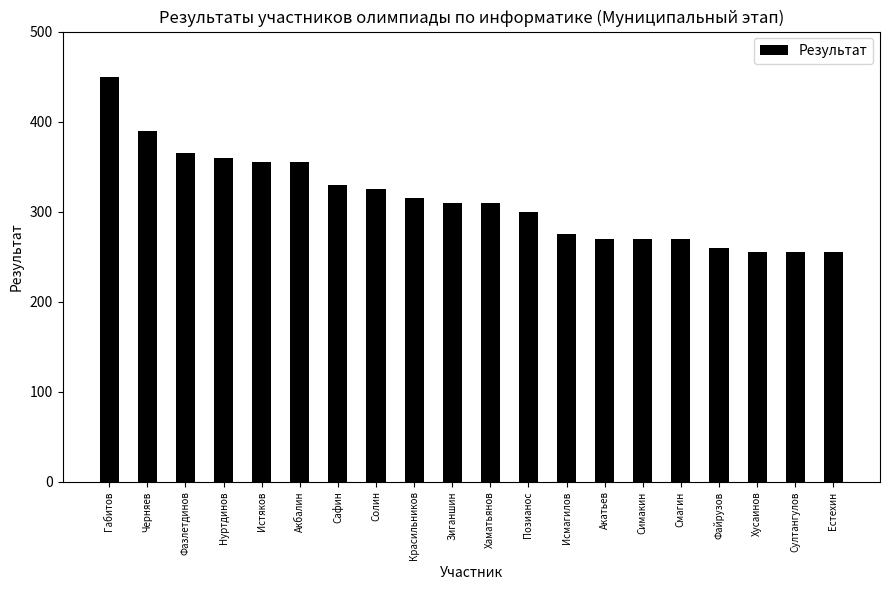

True or false: the data shows 310 at Хаматьянов.

True